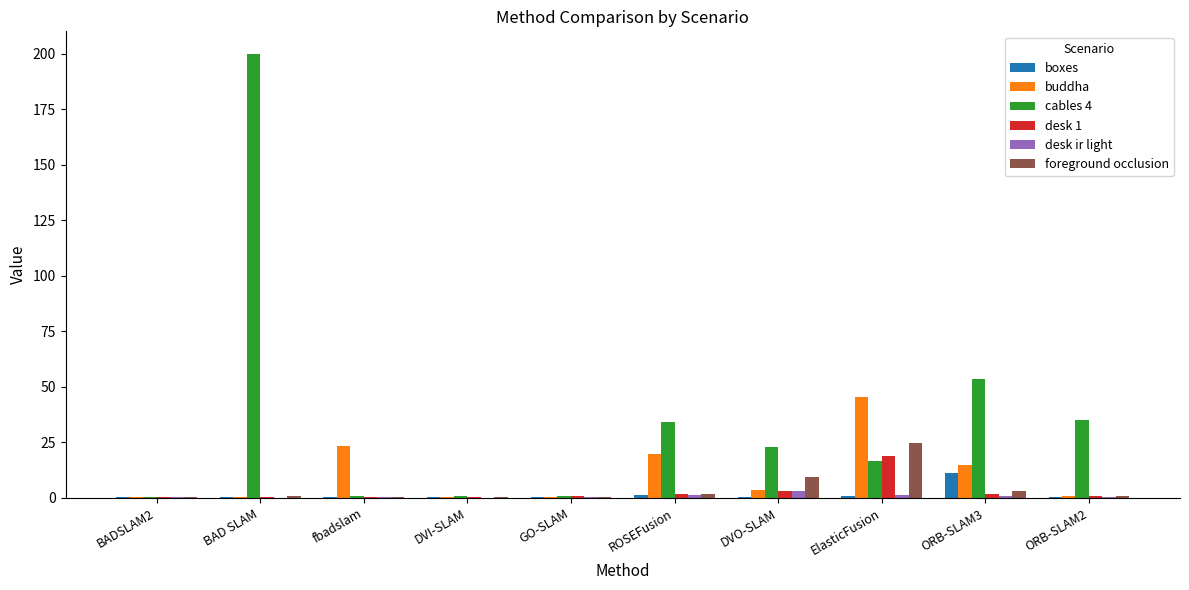

What is the maximum value shown in the chart?

200.0